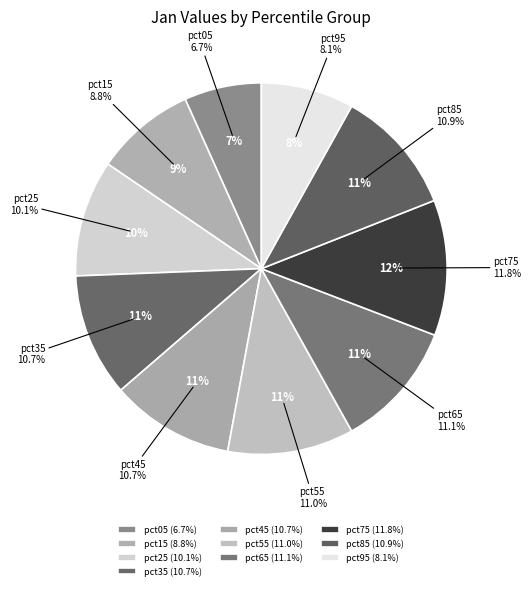

How many segments does this pie chart have?

10